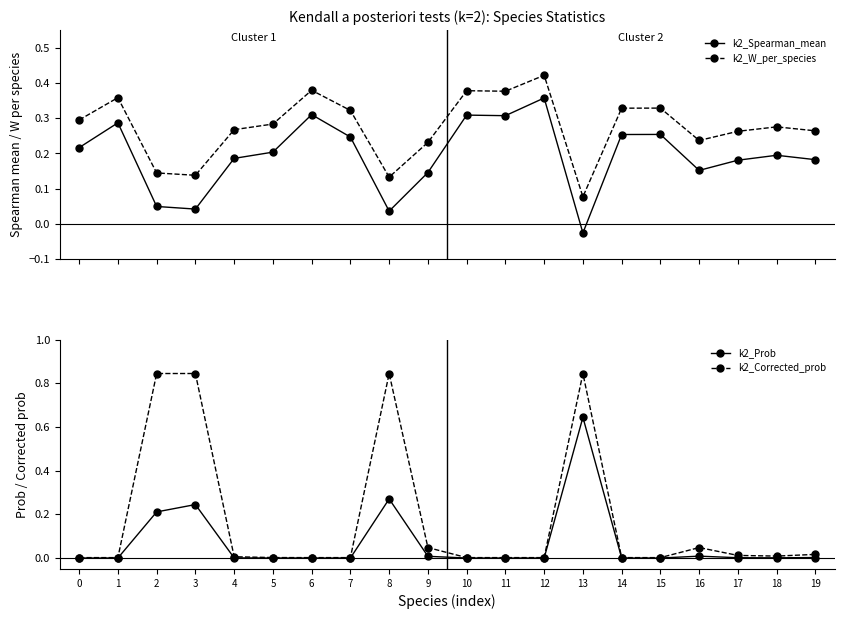

What is the difference between the highest and lowest values at 19?

0.3